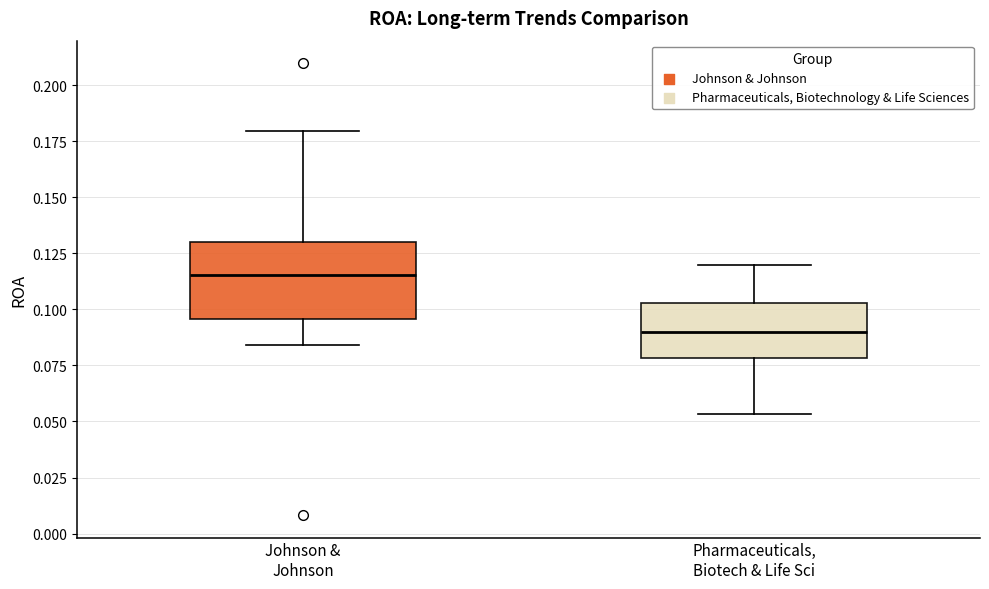

Where is the lower edge of the box for Pharmaceuticals, Biotech & Life Sci on the y-axis? The values are not printed on the chart, so give them approximately, as read against the axis.

0.080